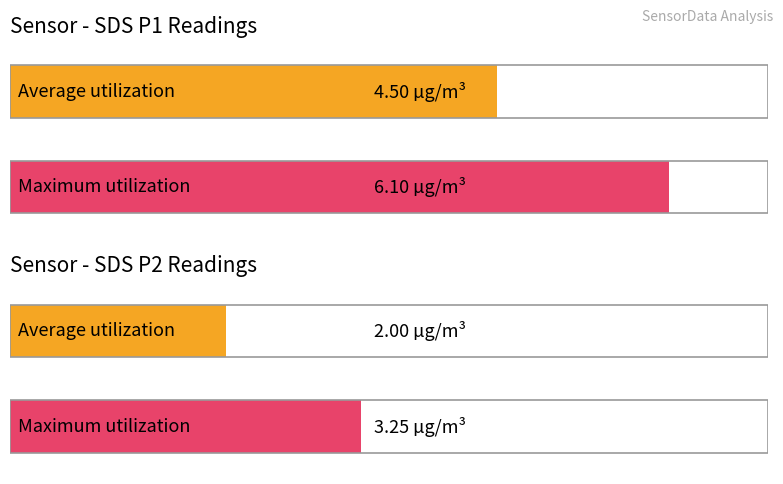

The value of SDS_P1 at 00:24 is 6.1. True or false?

True